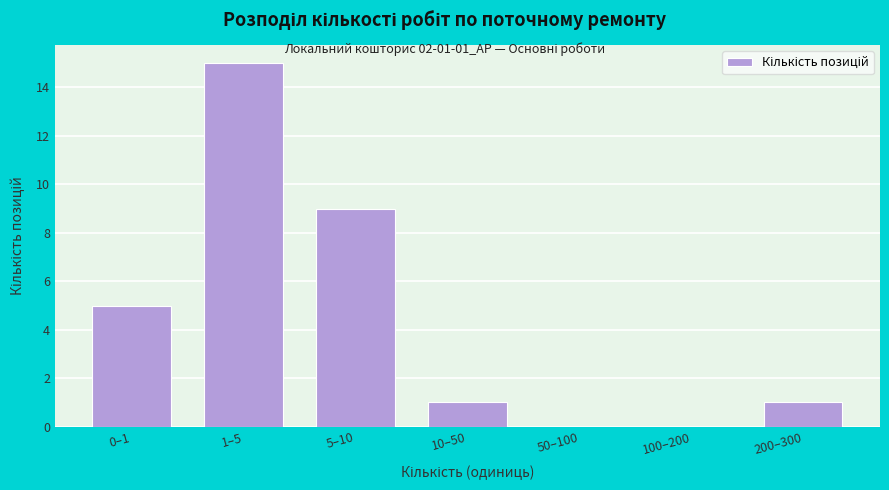

Reading left to right, what are all the values shown in this chart?

0–1=5	1–5=15	5–10=9	10–50=1	50–100=0	100–200=0	200–300=1